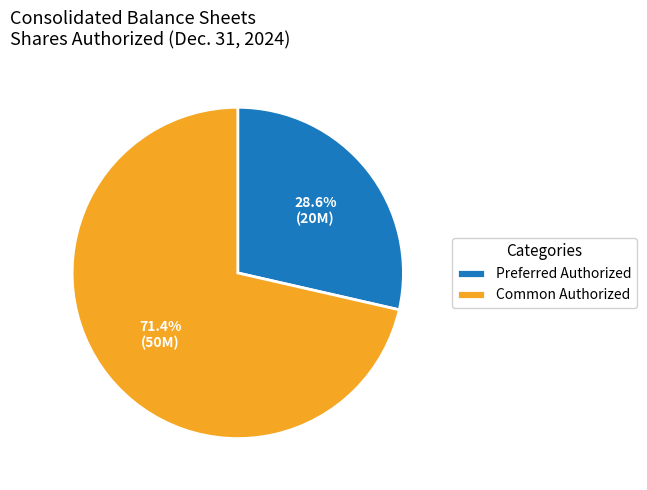

Count the number of slices in the pie.

2